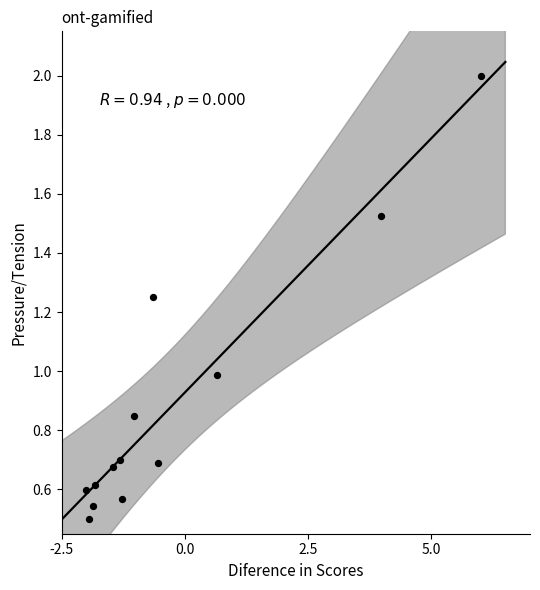

What is the range of X values (max minus min)?

8.0